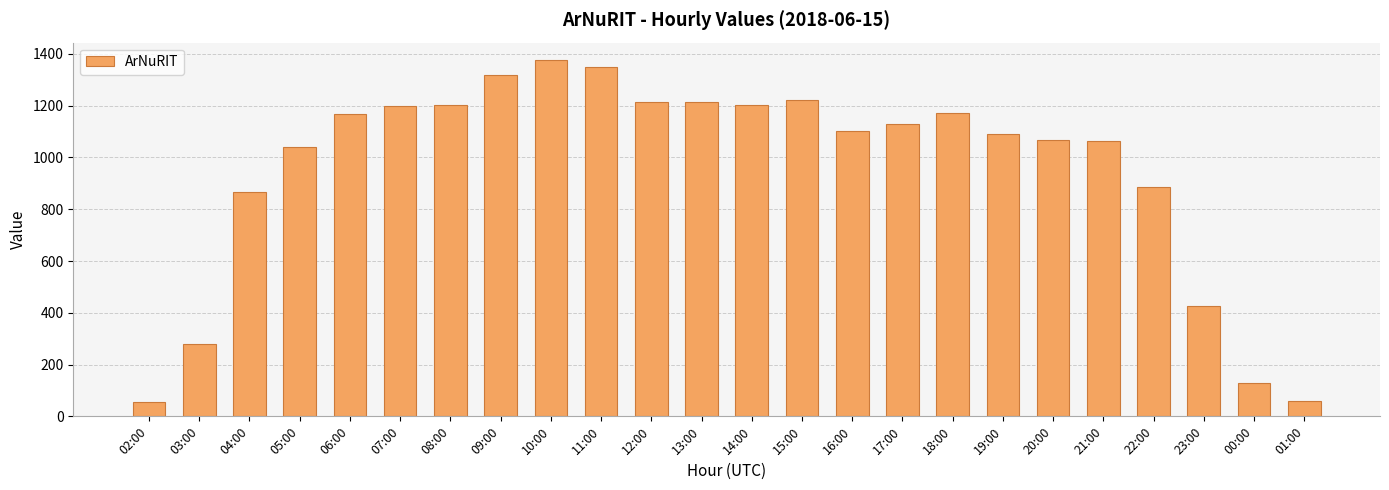

How many data points are less than 1128?

12